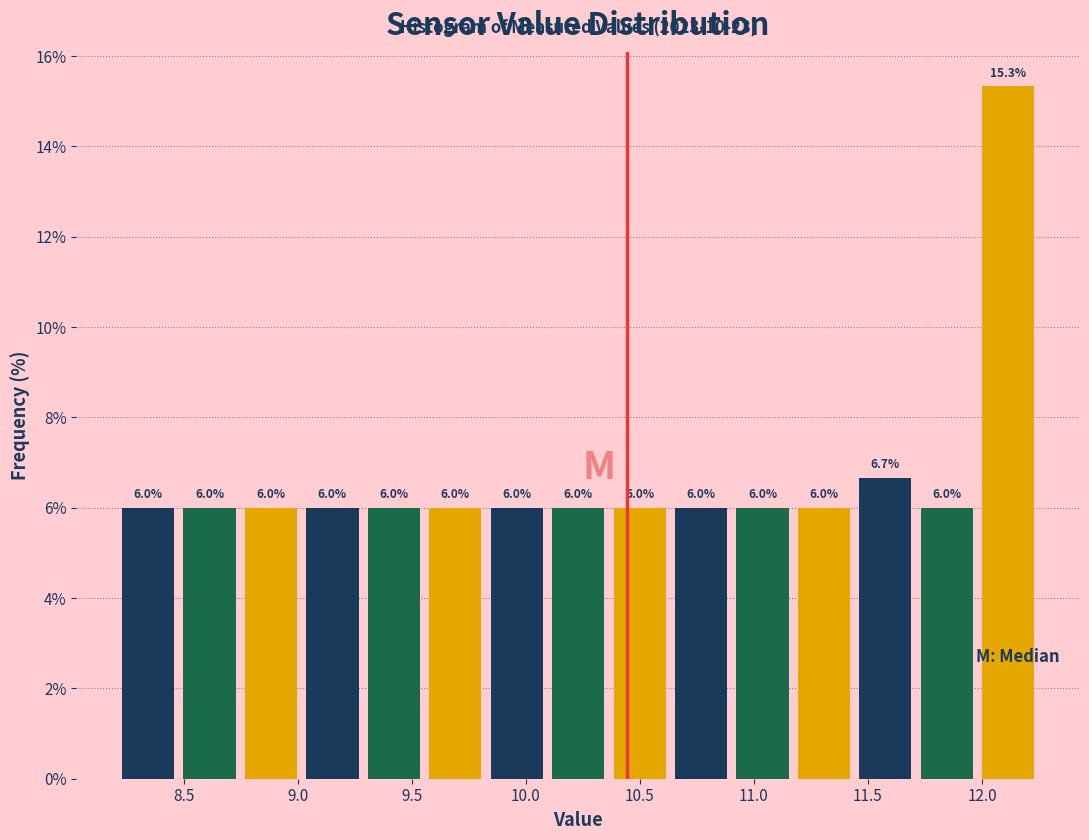

Reading left to right, list every bar in this chart as the range it spans on the x-axis followed by its height. The bar edges are not printed on the chart, so give them approximately, as read against the axis.

8.20 to 8.50: 6.0
8.50 to 8.75: 6.0
8.75 to 9.00: 6.0
9.00 to 9.30: 6.0
9.30 to 9.55: 6.0
9.55 to 9.85: 6.0
9.85 to 10.10: 6.0
10.10 to 10.35: 6.0
10.35 to 10.65: 6.0
10.65 to 10.90: 6.0
10.90 to 11.15: 6.0
11.15 to 11.45: 6.0
11.45 to 11.70: 6.7
11.70 to 12.00: 6.0
12.00 to 12.25: 15.3